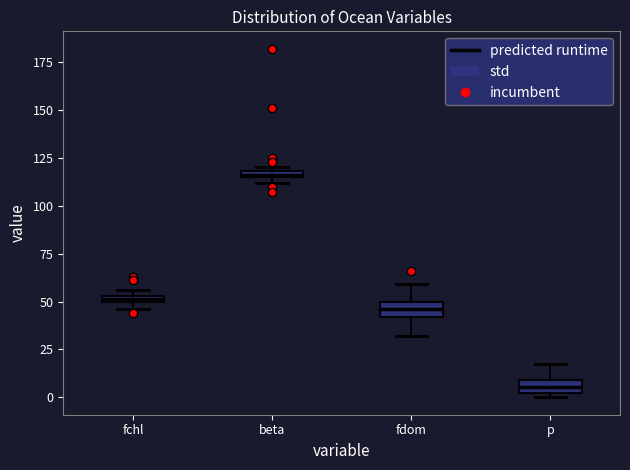

Which box's median line is the highest?

beta